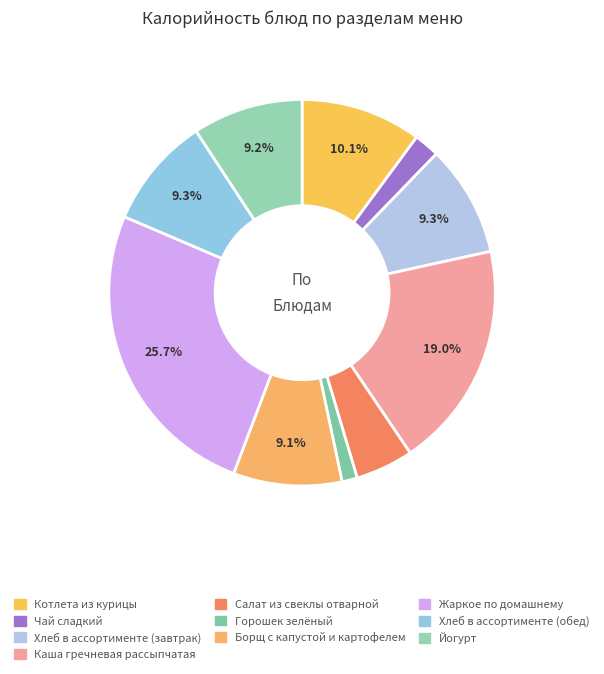

Count the number of slices in the pie.

10